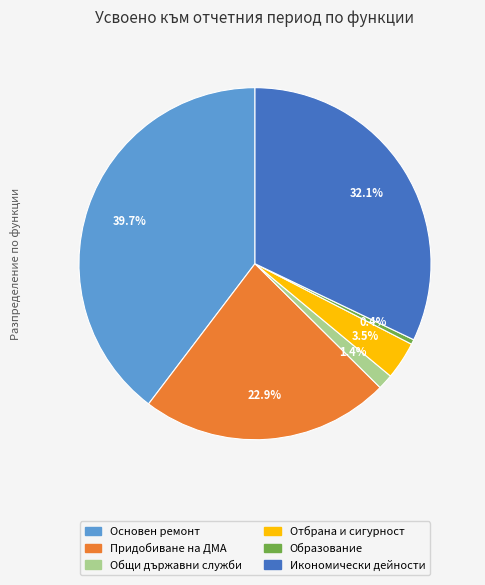

Is there a majority slice in this chart?

No